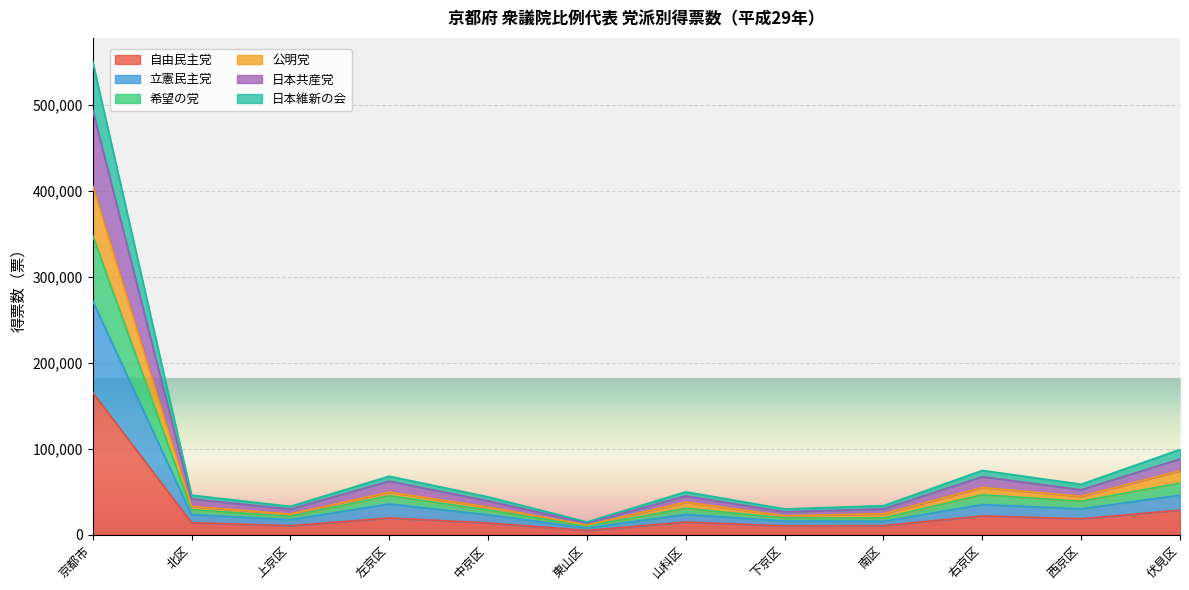

Is it true that 自由民主党 equals 18401 at 西京区?

True